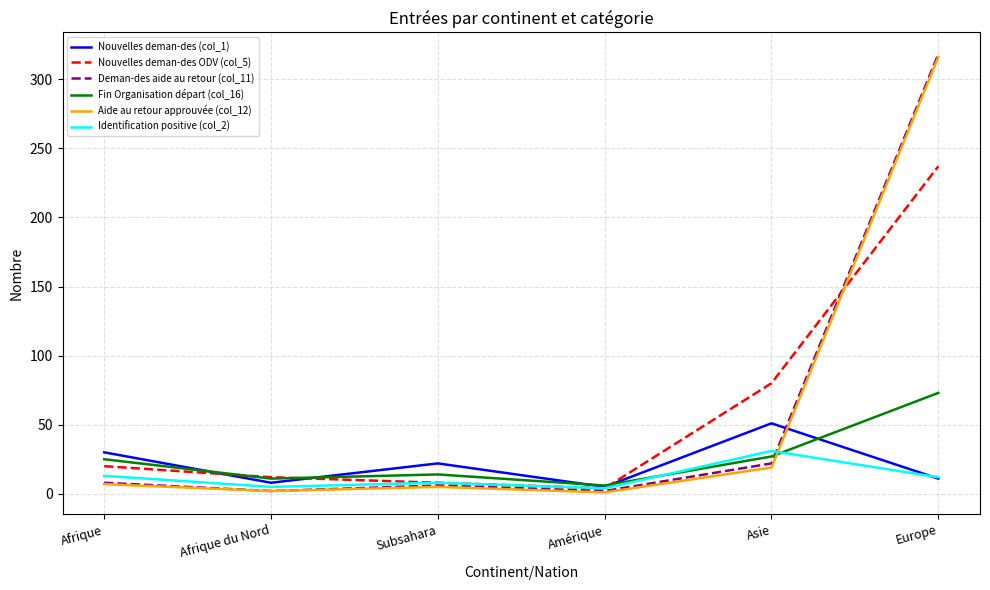

What is the lowest value of the Fin Organisation départ (col_16) series?

6